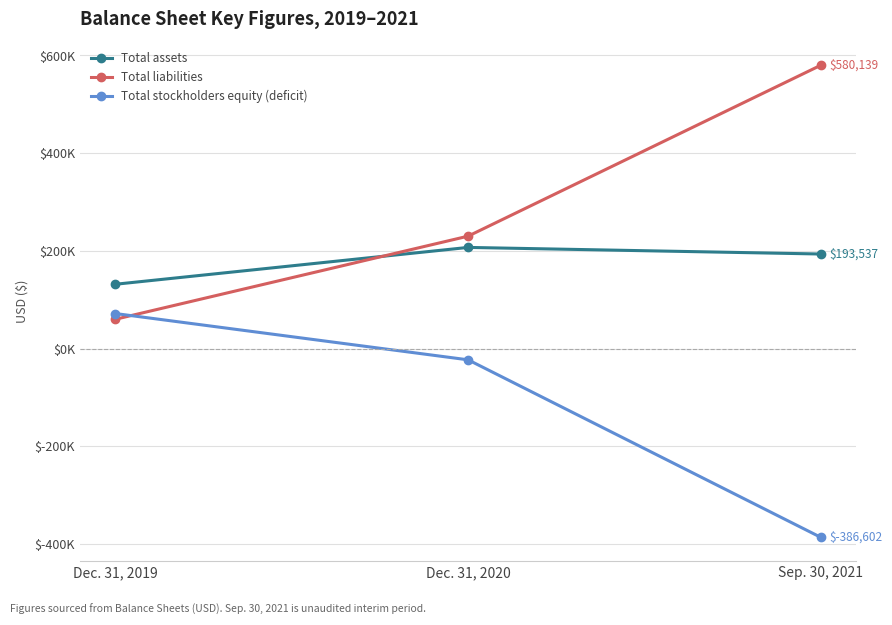

What is the value of the Total assets point at the 2nd from the left?

207064